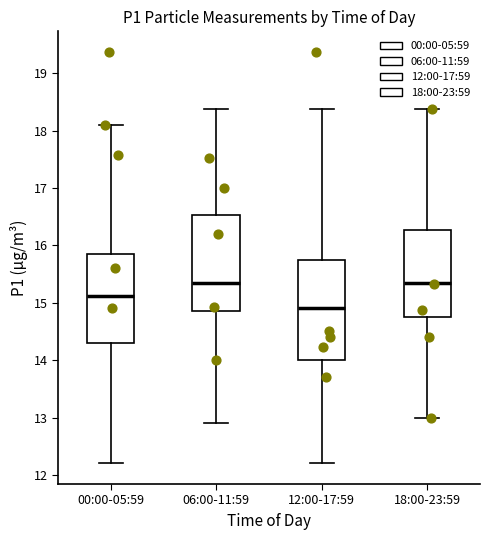

Reading left to right, transcribe this box plot: for each box, give where its median line is, the range the box spans, and where its two whiskers end, as read against the y-axis. The values are not printed on the chart, so give them approximately, as read against the axis.

00:00-05:59: median 15.1, box 14.3 to 15.9, whiskers 12.2 to 18.1
06:00-11:59: median 15.4, box 14.9 to 16.5, whiskers 12.9 to 18.4
12:00-17:59: median 14.9, box 14.0 to 15.8, whiskers 12.2 to 18.4
18:00-23:59: median 15.4, box 14.7 to 16.3, whiskers 13.0 to 18.4